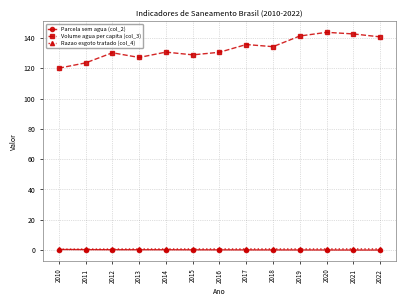

What is the maximum value for Volume agua per capita (col_3)?

143.7